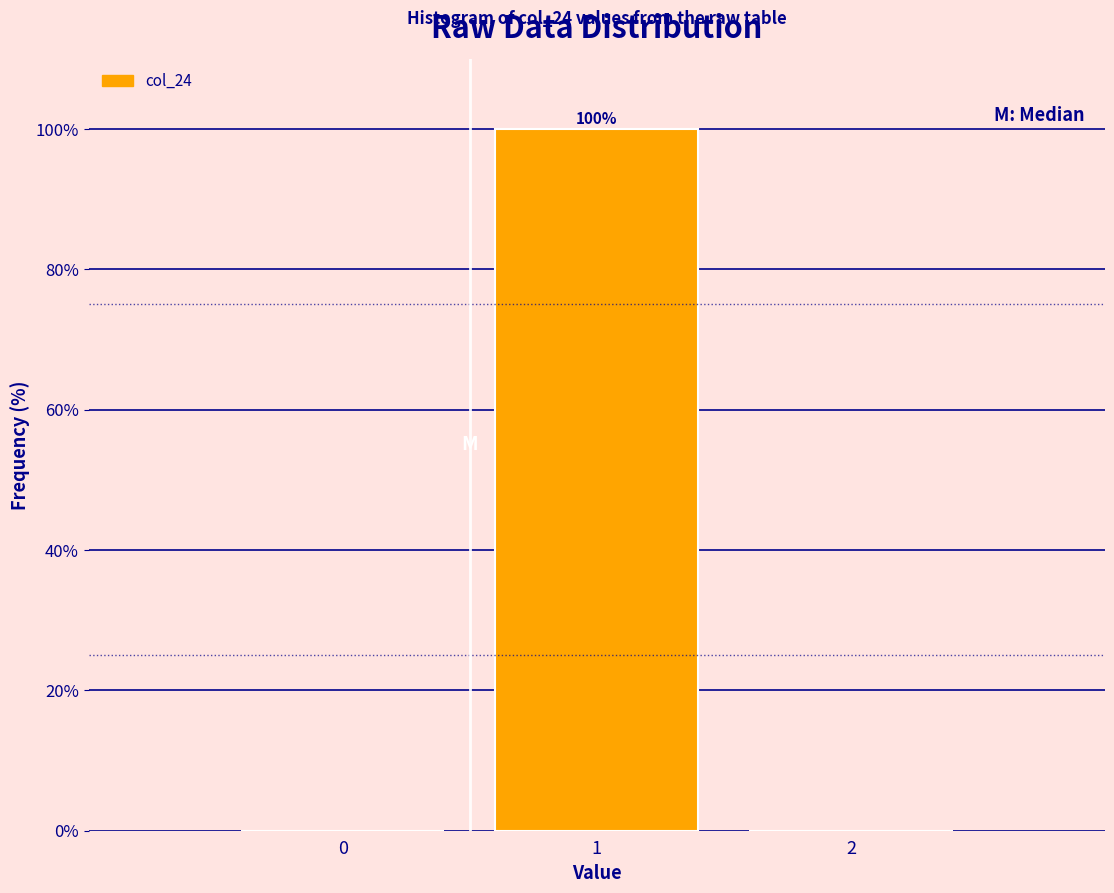

Reading right to left, list all the values displayed in this chart.

2=0	1=100	0=0